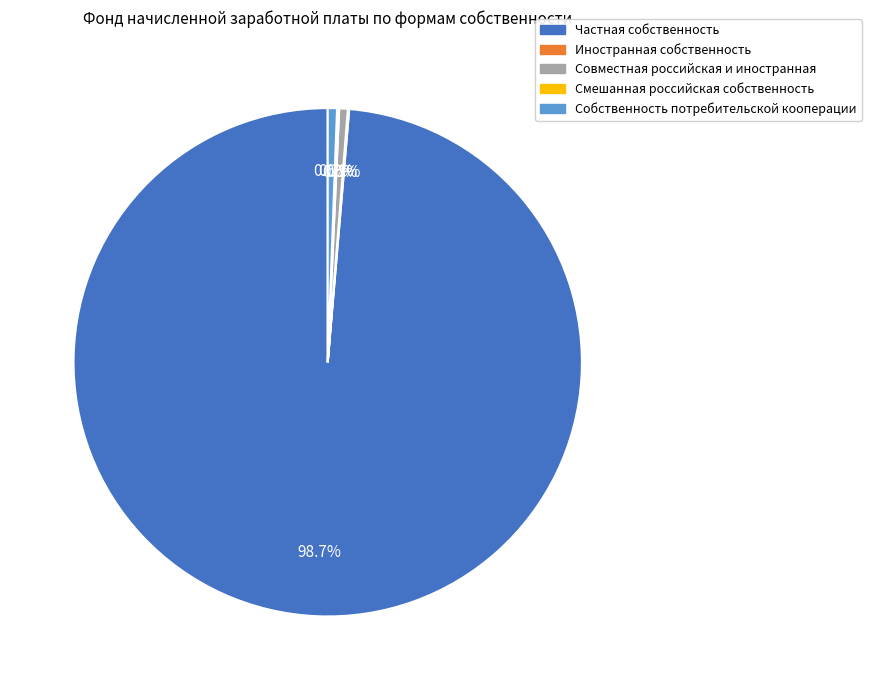

To the nearest percent, what is the difference between the largest and smallest slice percentages?

99%